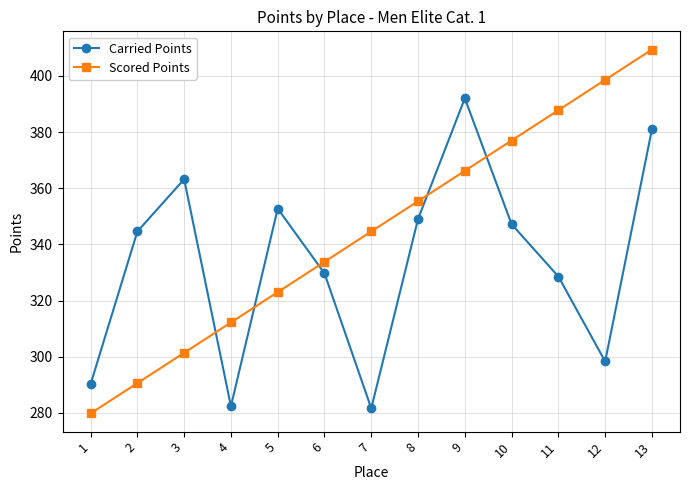

At which category is the sum across all series the highest?

13